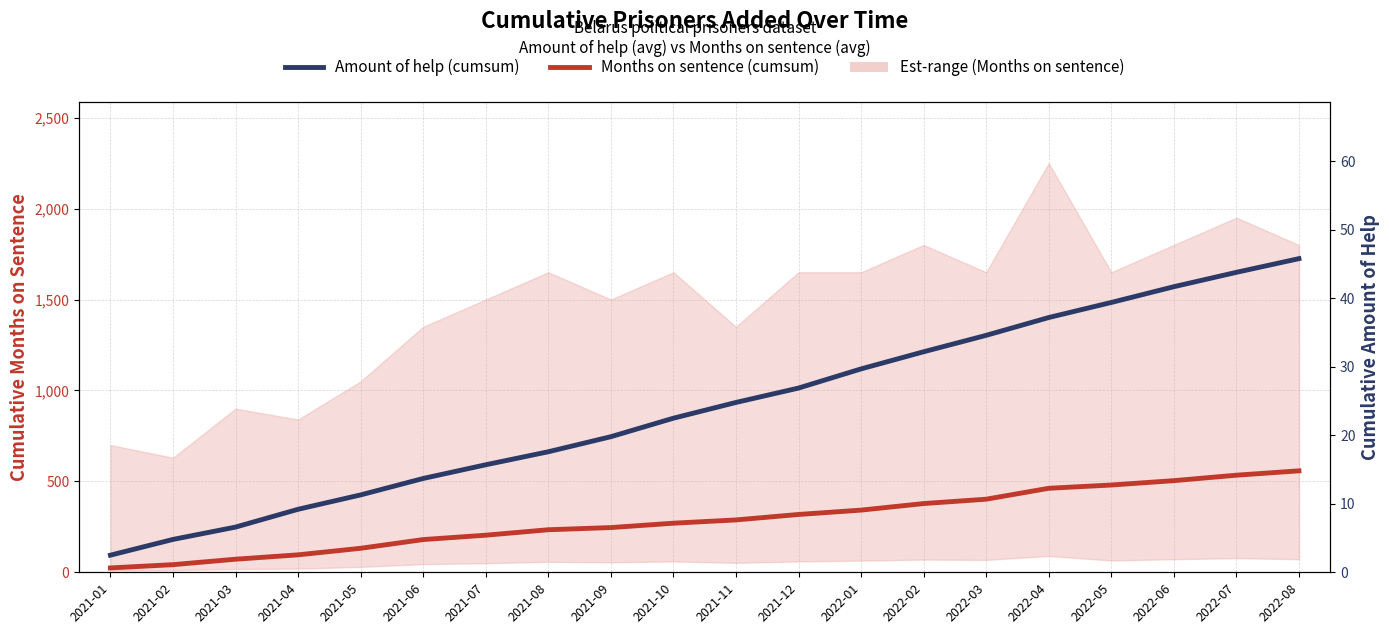

What is the sum of all Months on sentence (cumsum) values?

5766.0